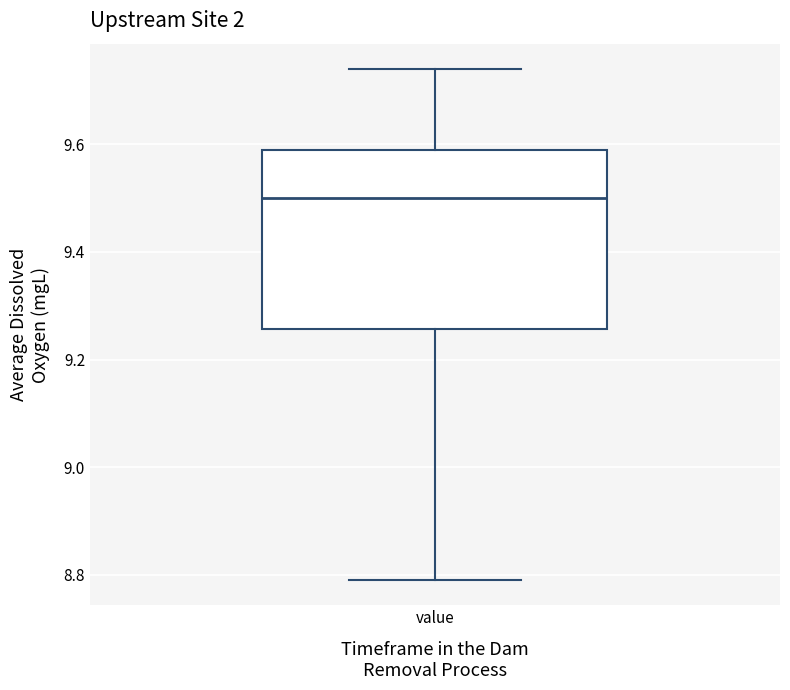

Read this box plot against the y-axis: the position of the median line, the range covered by the box, and the ends of both whiskers. The values are not printed on the chart, so give them approximately, as read against the axis.

median 9.50, box 9.26 to 9.60, whiskers 8.80 to 9.74